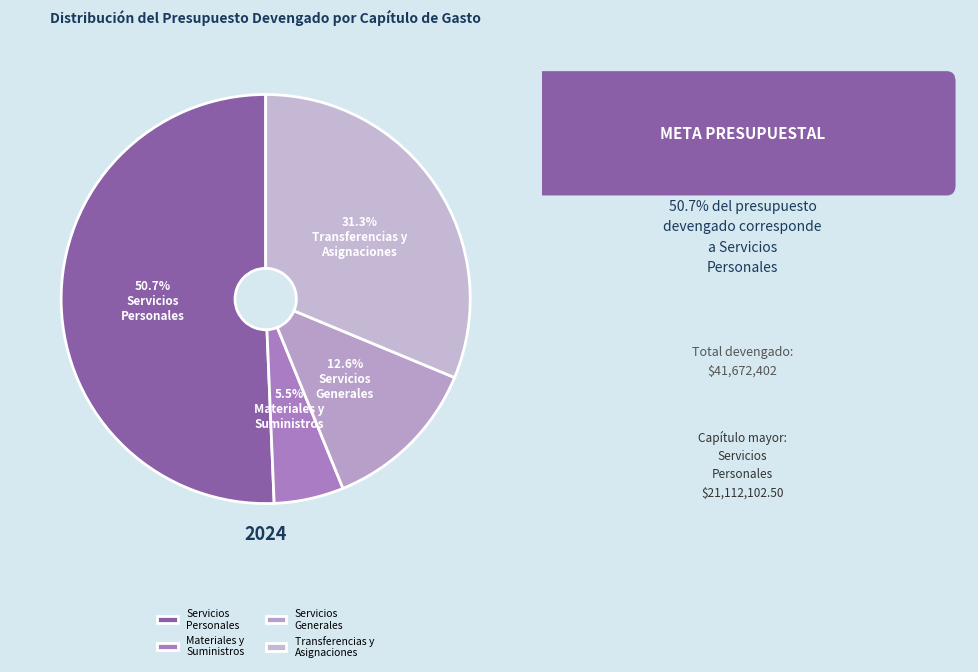

Rank the categories by value from highest to lowest.

Servicios Personales, Transferencias y Asignaciones, Servicios Generales, Materiales y Suministros